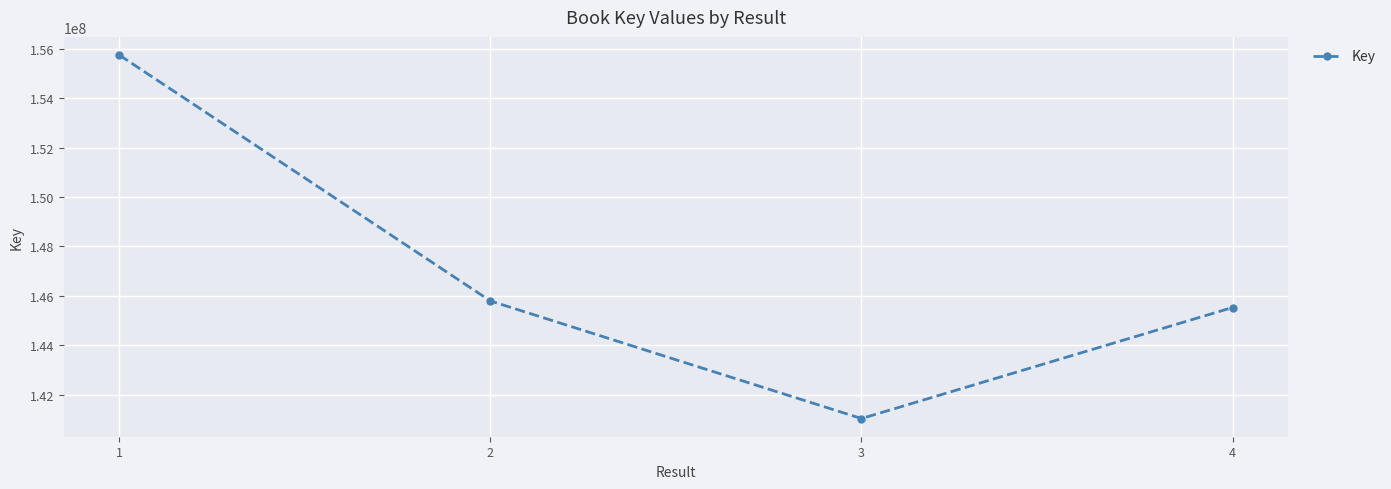

Reading right to left, extract all data points from this chart.

145528920	141036444	145793935	155741569